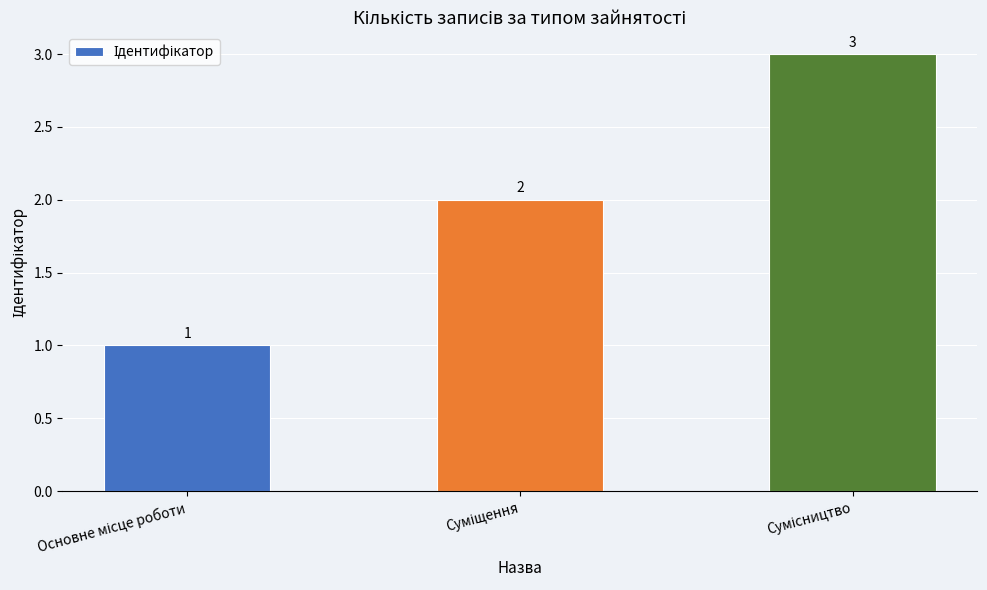

Reading left to right, list all the values displayed in this chart.

1	2	3